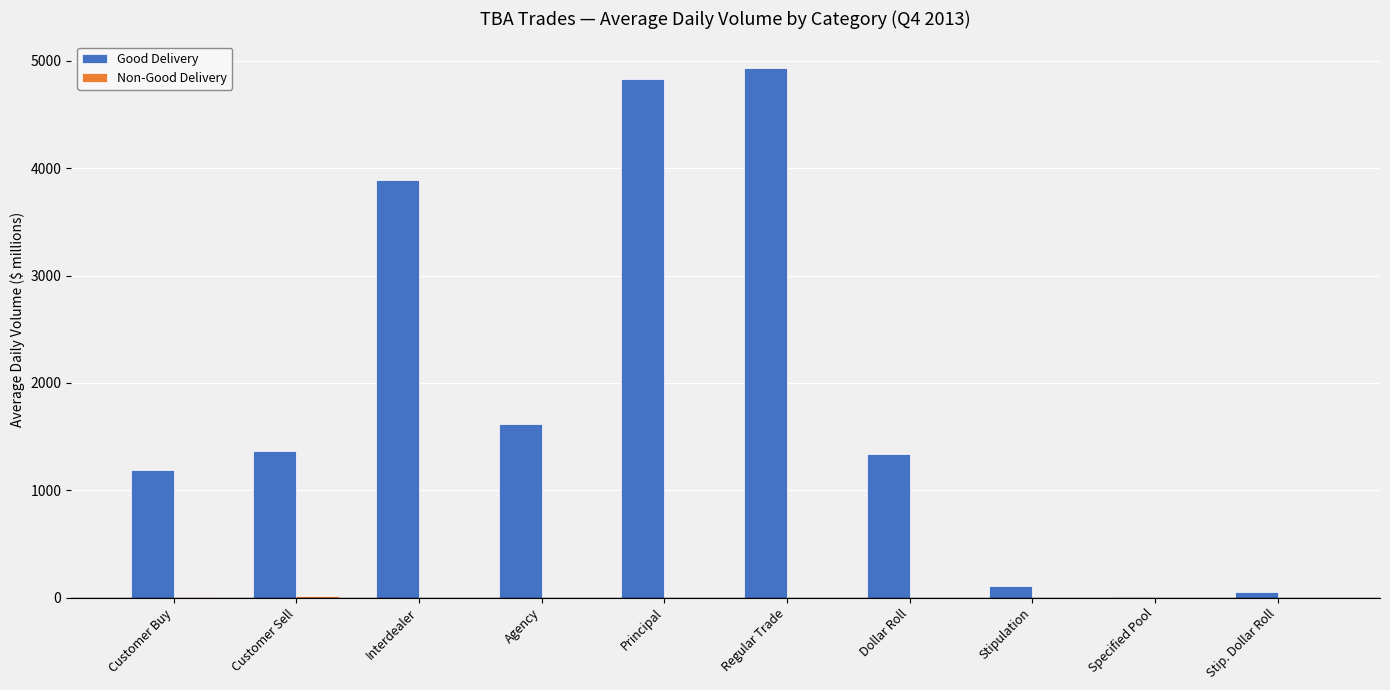

The value of Good Delivery at Regular Trade is 8188.5. True or false?

False